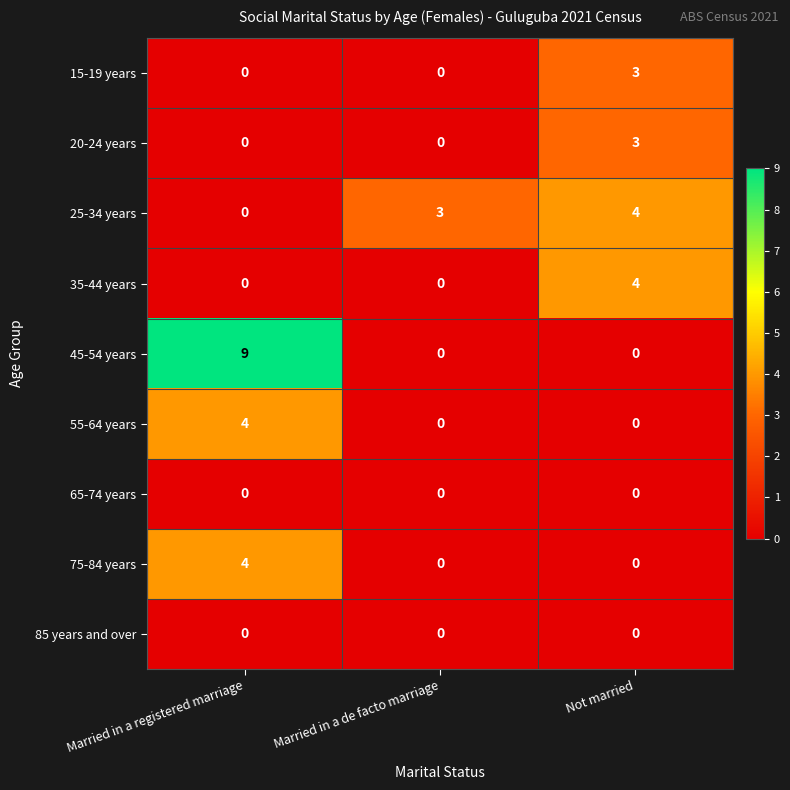

Which series has the largest total across all categories?

45-54 years